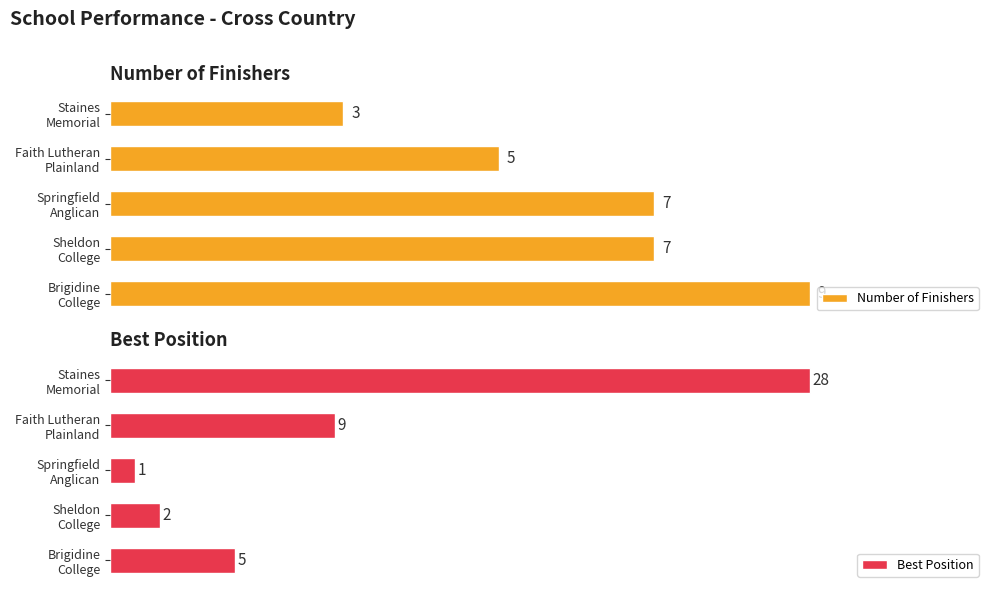

Reading left to right, extract all data points from this chart.

Number of Finishers: 0=9	2=7	4=7	6=5	8=3
Best Position: 0=5	2=2	4=1	6=9	8=28